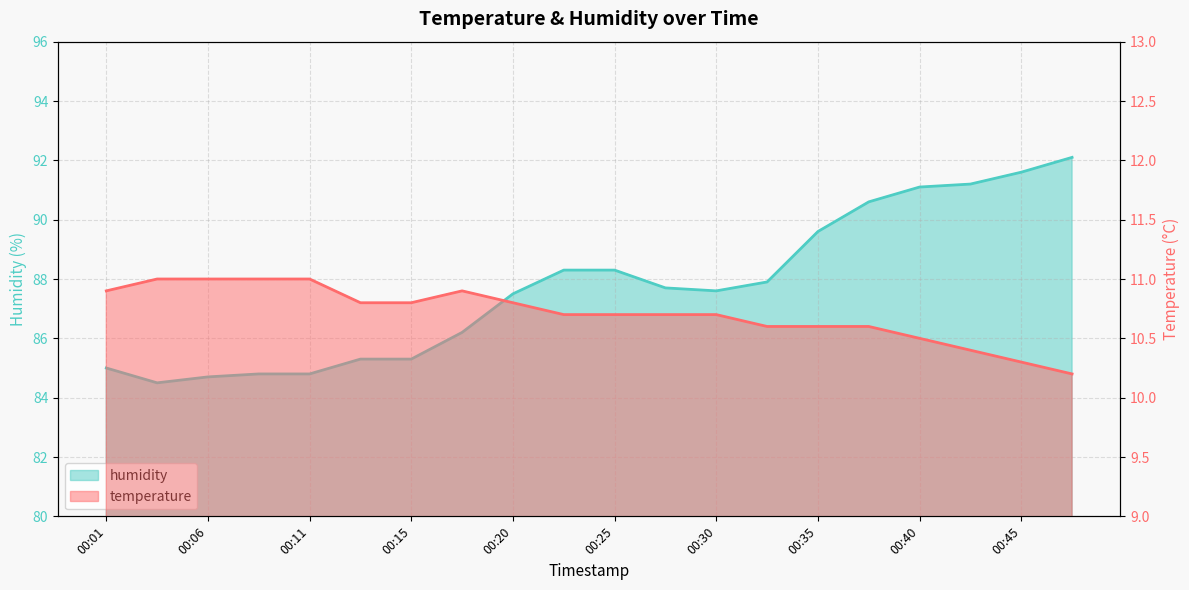

At which label is temperature closest to 10?

00:47